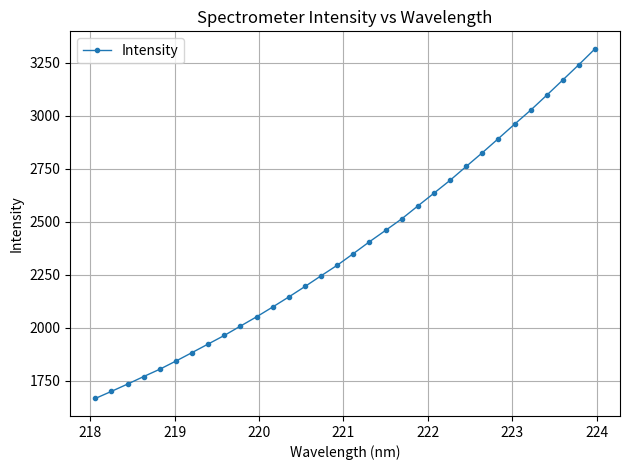

What is the greatest value displayed?

3315.1